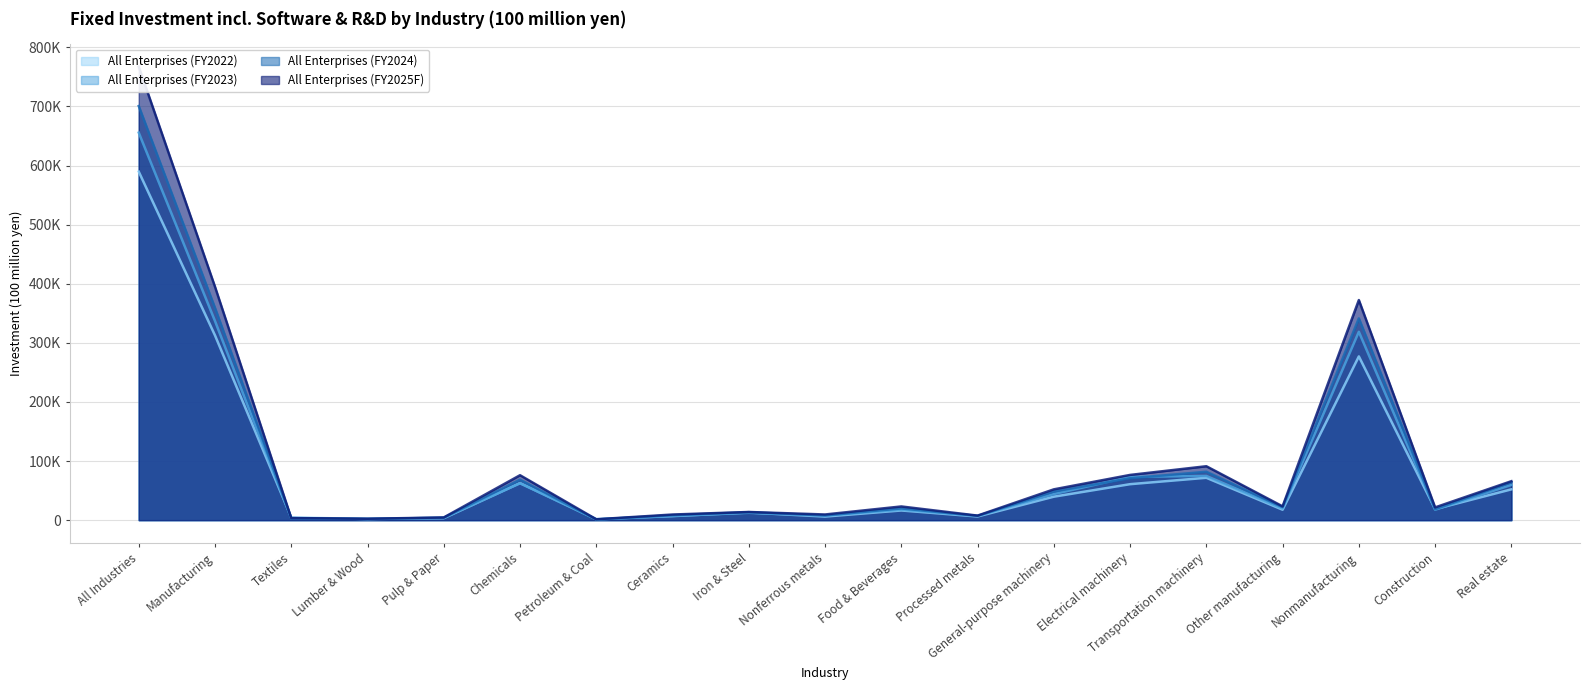

What value does the All Enterprises (FY2022) series have at Lumber & Wood, to the nearest 100?

2000